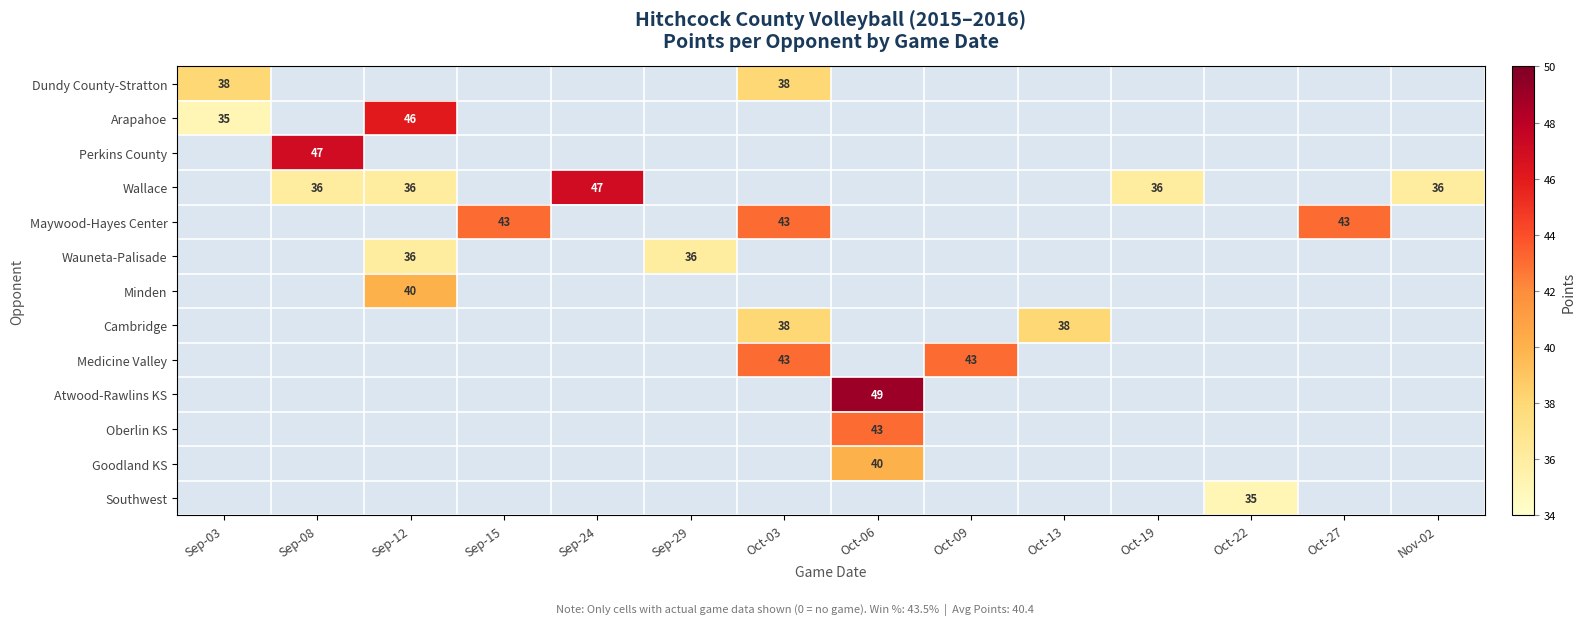

Which series has the largest total across all categories?

Wallace